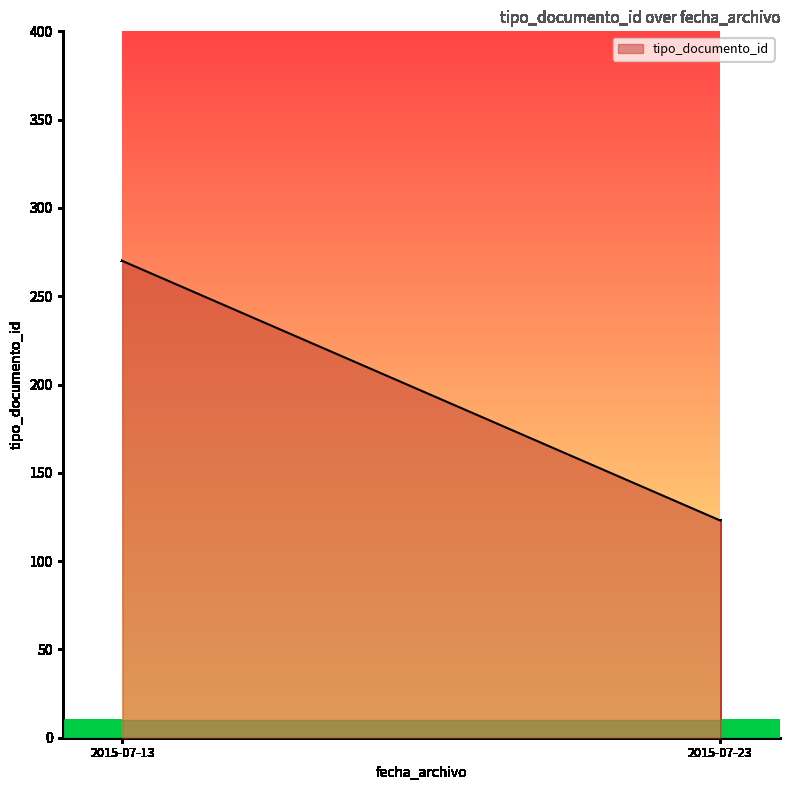

Count the number of data series in this chart.

1